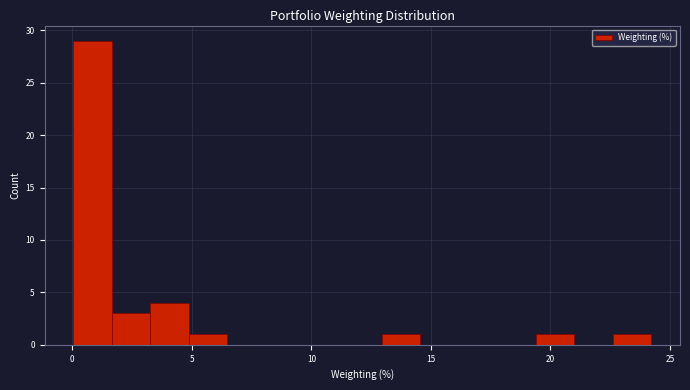

Read against the x-axis, roughly where is the centre of the tallest bar?

1.0